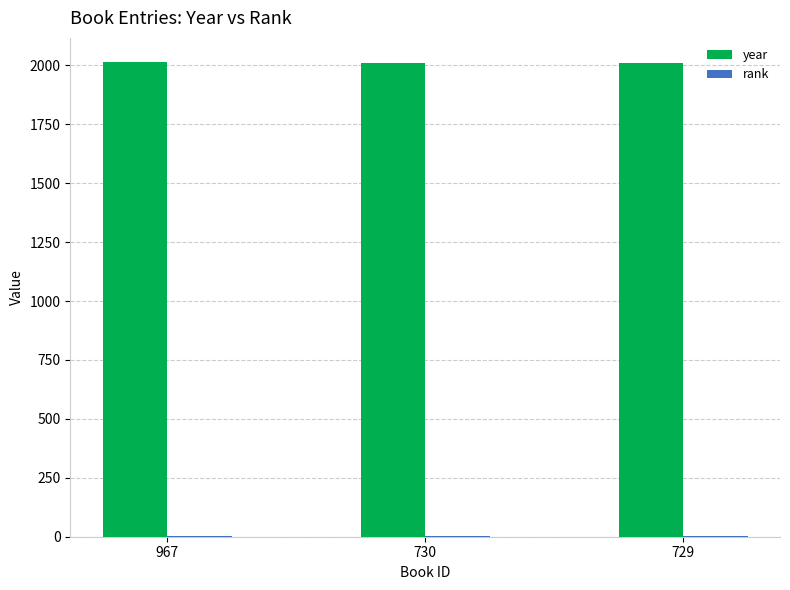

True or false: year has a value of 3266 at 967.

False